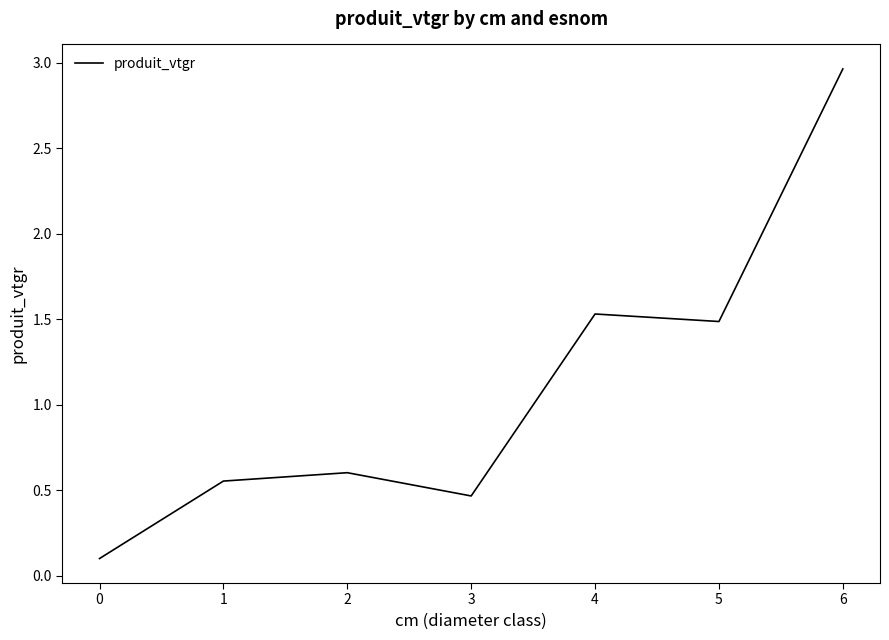

How many lines are shown in the chart?

1